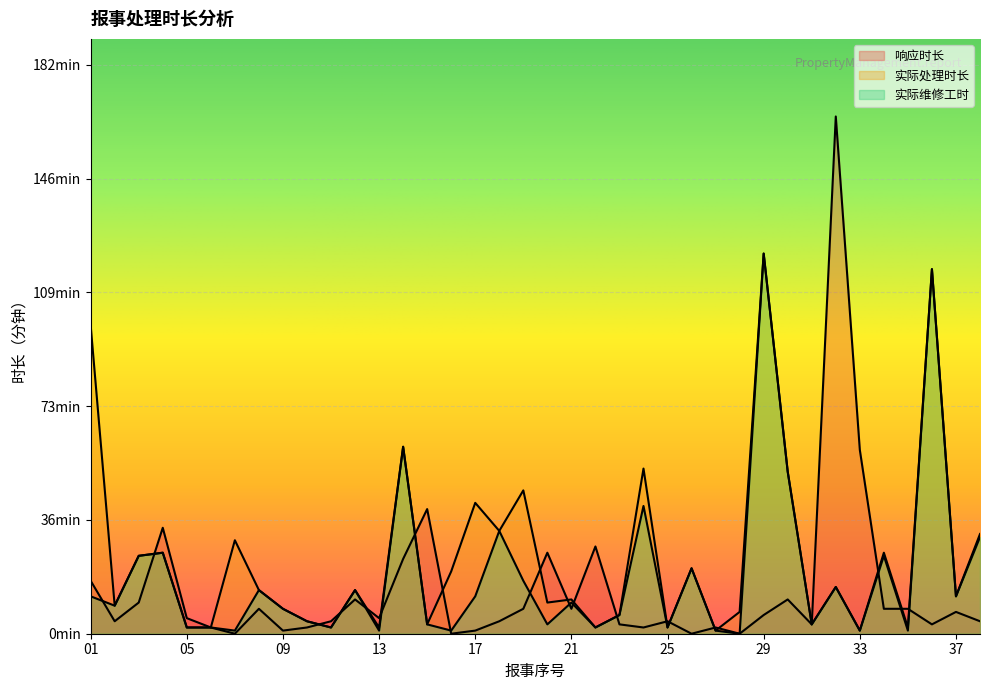

Rank the series at 05 from lowest to highest value.

实际处理时长, 实际维修工时, 响应时长